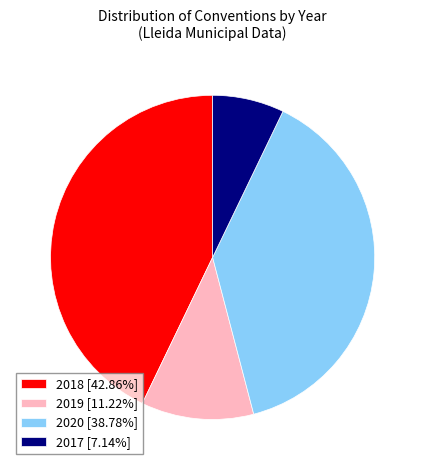

Approximately how many times larger is the value at 2018 [42.86%] compared to 2020 [38.78%]?

1.1